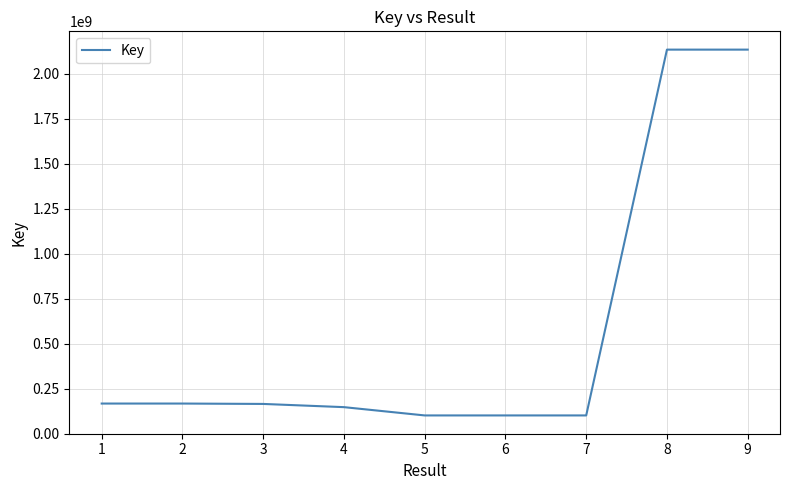

Between 7 and 1, which is larger?

1